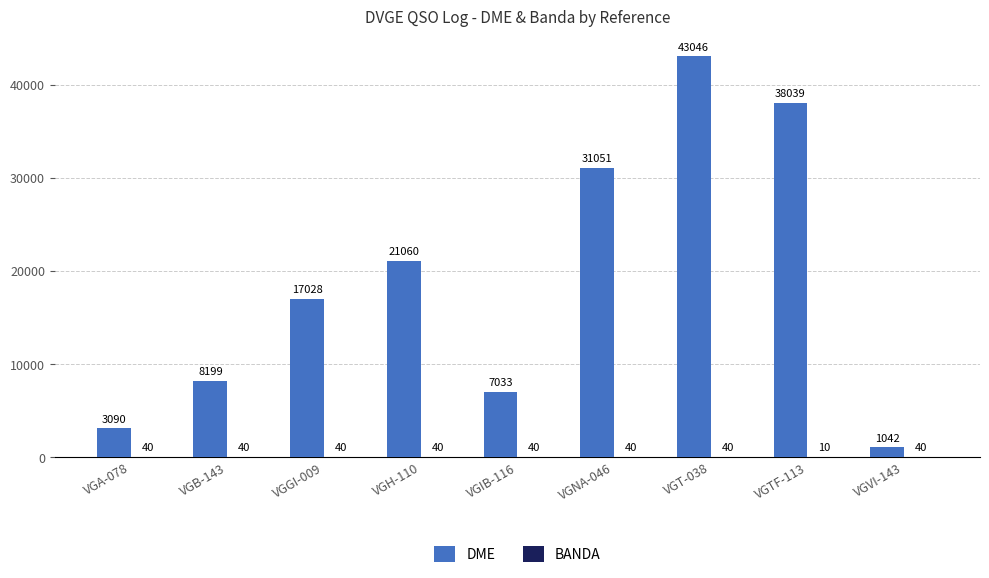

Which label corresponds to the largest value in the chart?

VGT-038